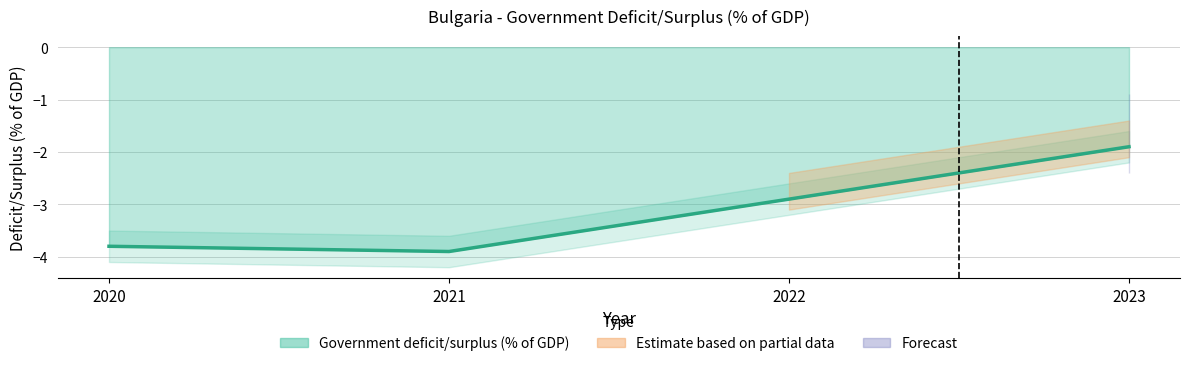

Between 2021 and 2020, which is larger?

2020